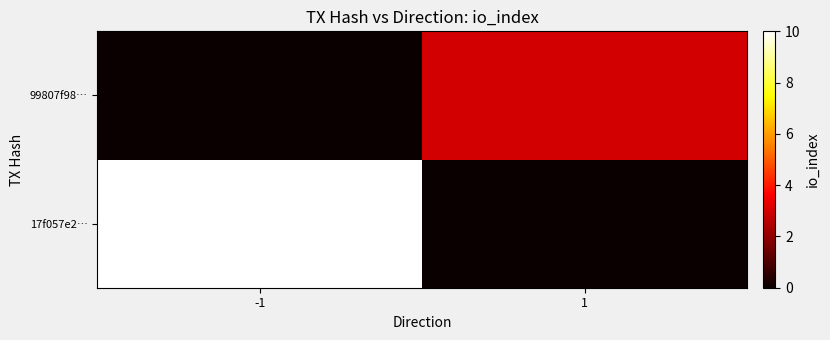

Rank the series at 1 from highest to lowest value.

99807f98…, 17f057e2…